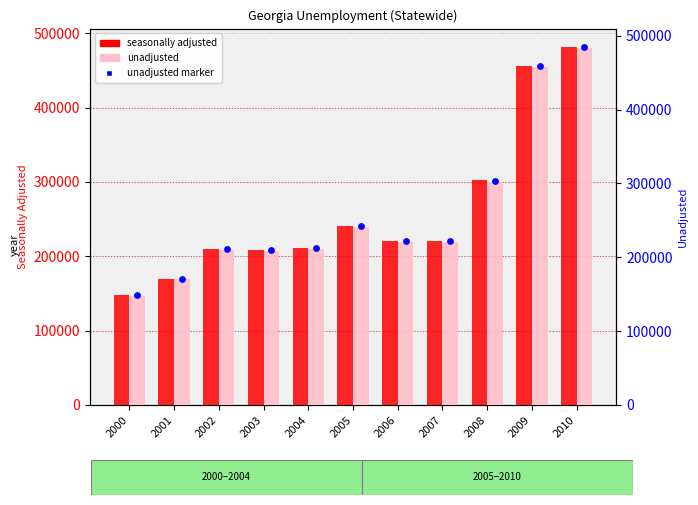

What is the total value across all series at 2007?

663747.3